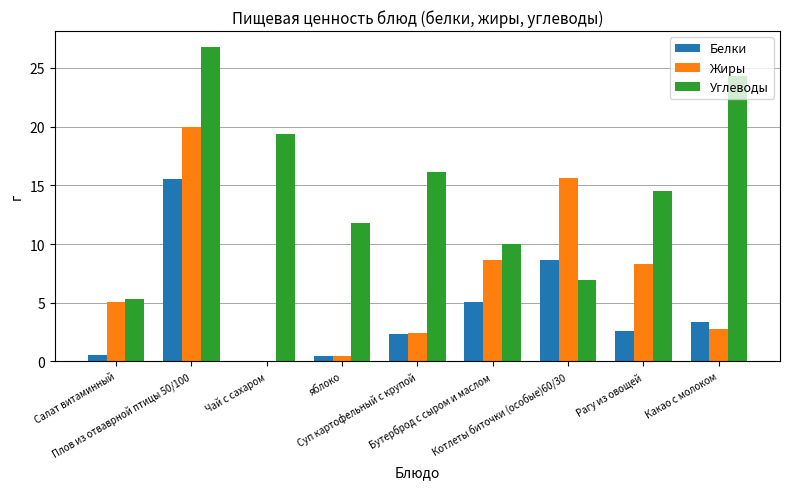

What is the average value of the Белки series?

4.3